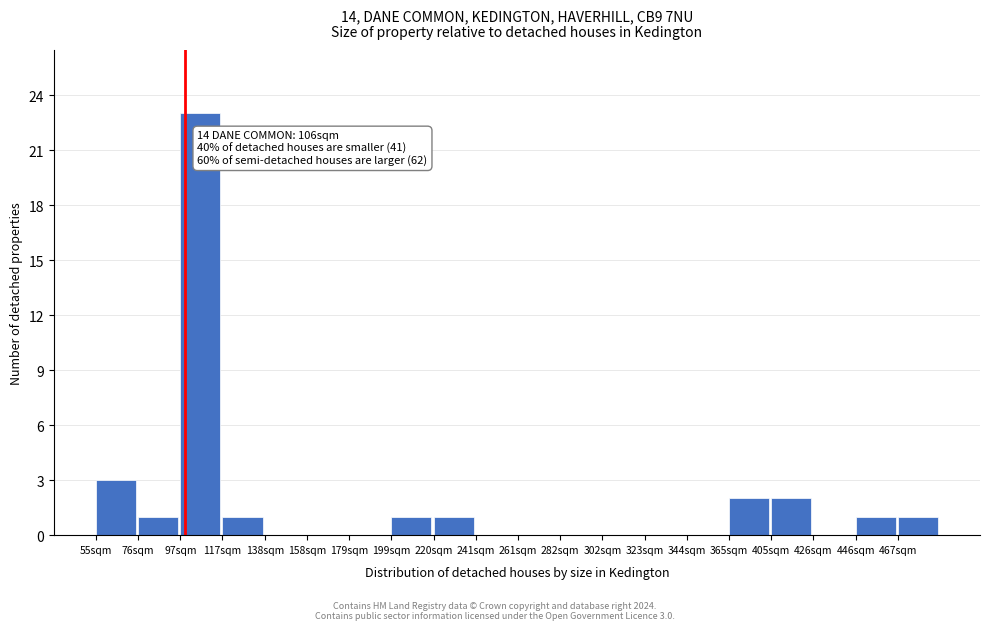

Reading left to right, extract all data points from this chart.

55sqm=3	76sqm=1	97sqm=23	117sqm=1	138sqm=0	158sqm=0	179sqm=0	199sqm=1	220sqm=1	241sqm=0	261sqm=0	282sqm=0	302sqm=0	323sqm=0	344sqm=0	365sqm=2	405sqm=2	426sqm=0	446sqm=1	467sqm=1